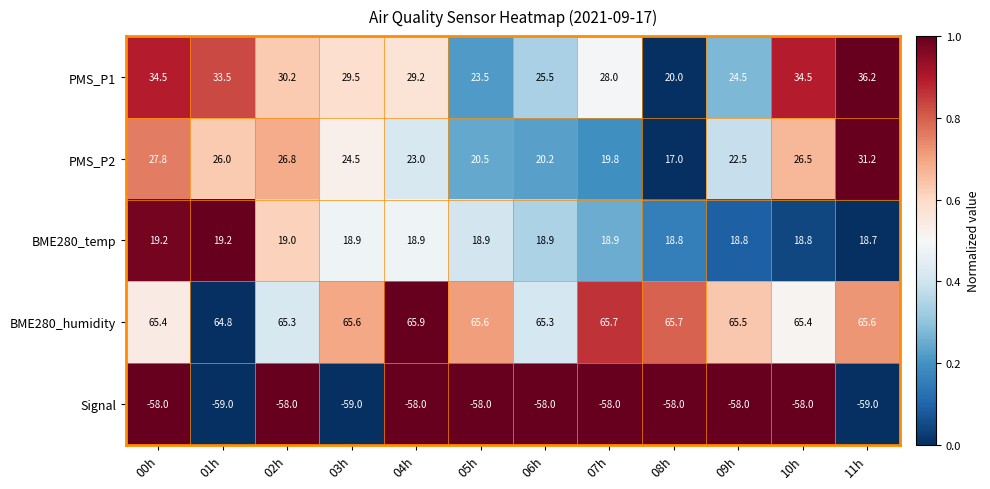

Which series has the widest spread of values?

PMS_P1